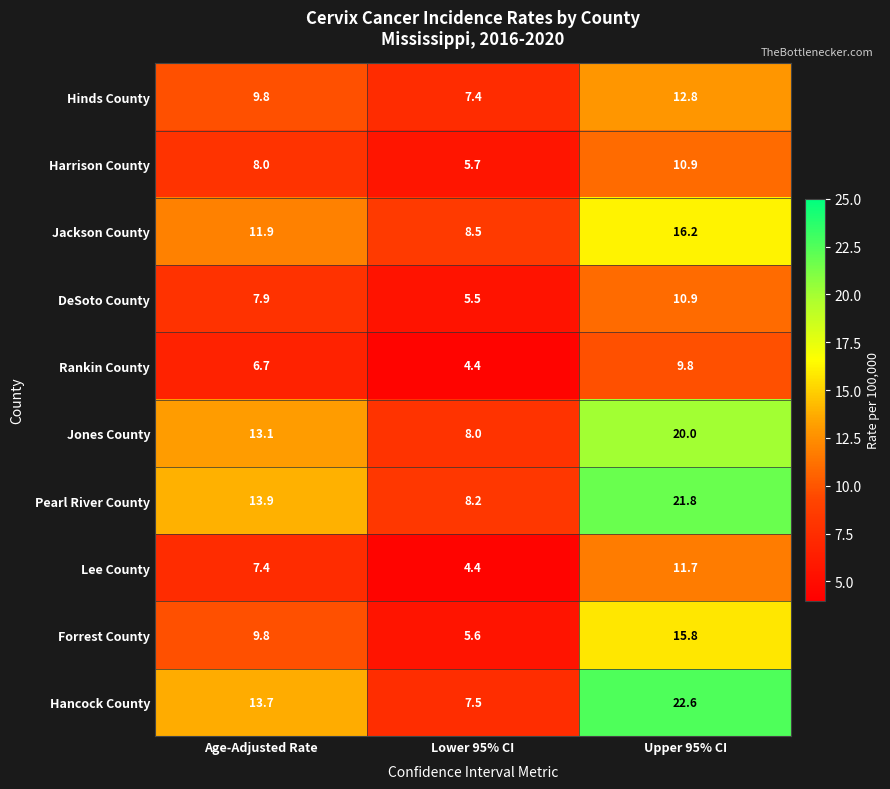

What value does the DeSoto County series have at Lower 95% CI?

5.5